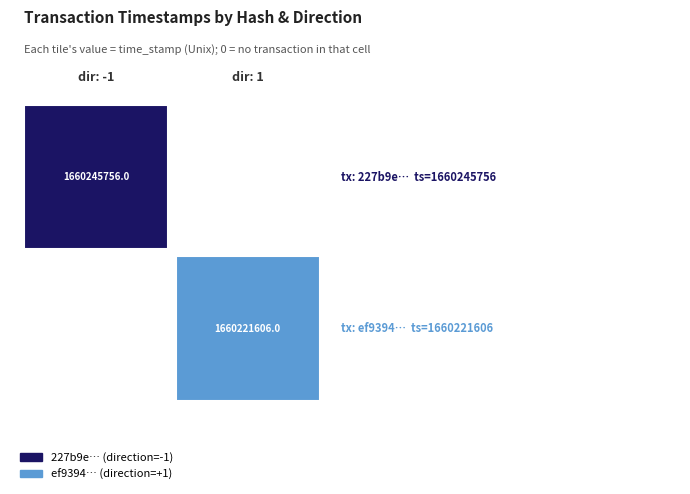

What is the difference between the highest and lowest values at time_stamp?

24150